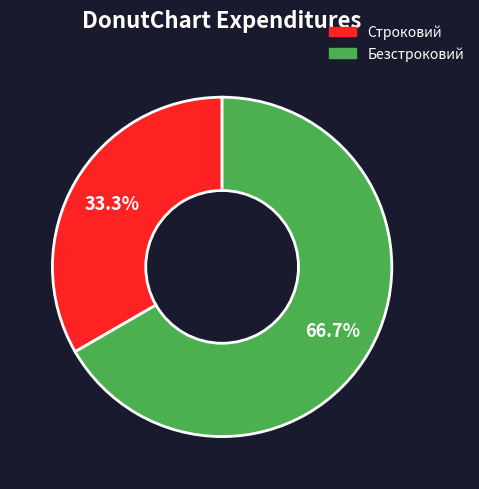

Between Безстроковий and Строковий, which is larger?

Безстроковий